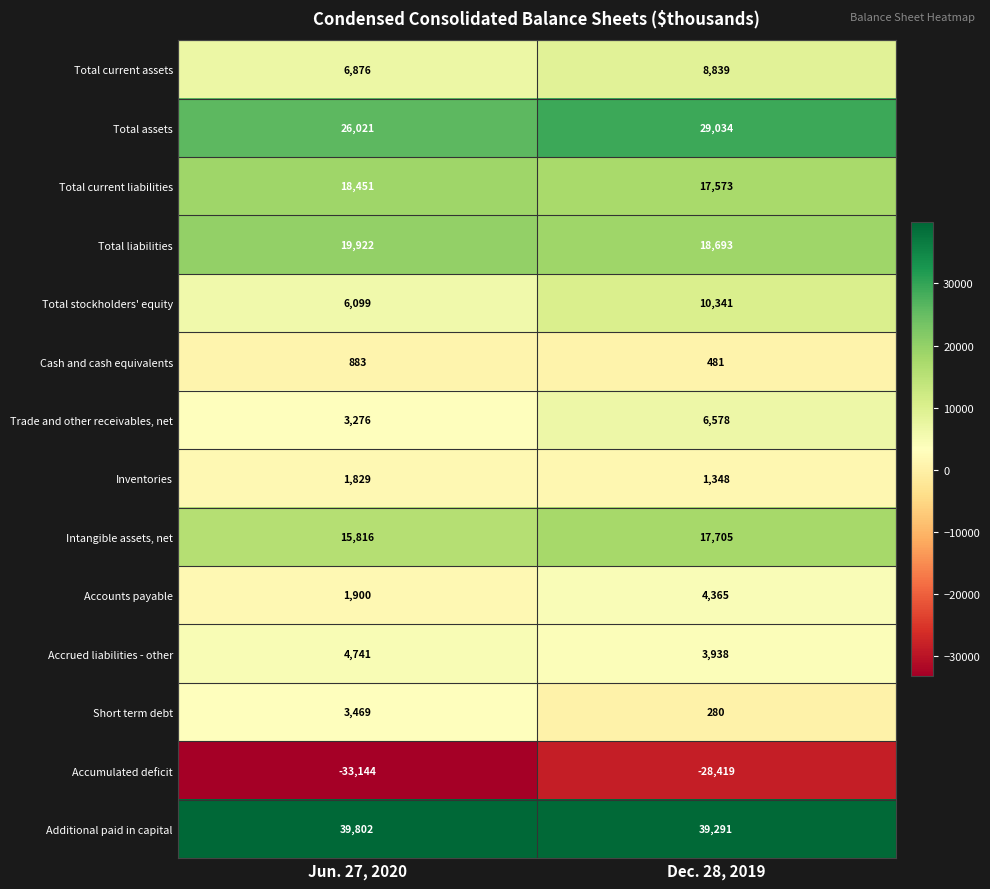

Between Jun. 27, 2020 and Dec. 28, 2019, which series saw the biggest shift?

Accumulated deficit